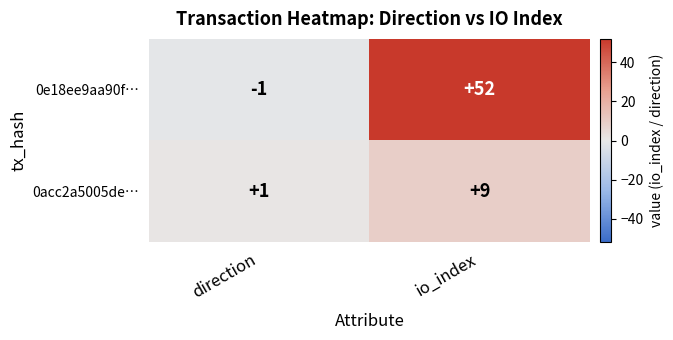

Reading left to right, list all the values displayed in this chart.

0e18ee9aa90f…: -1	52
0acc2a5005de…: 1	9